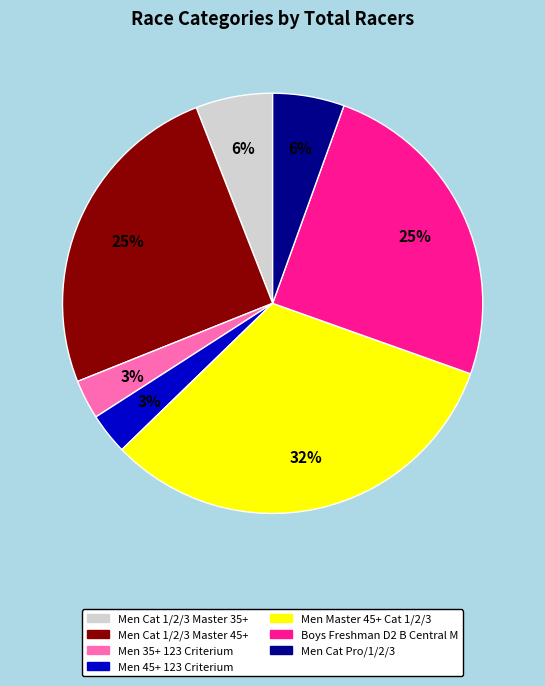

True or false: Men Cat Pro/1/2/3 accounts for 1% of the total.

False